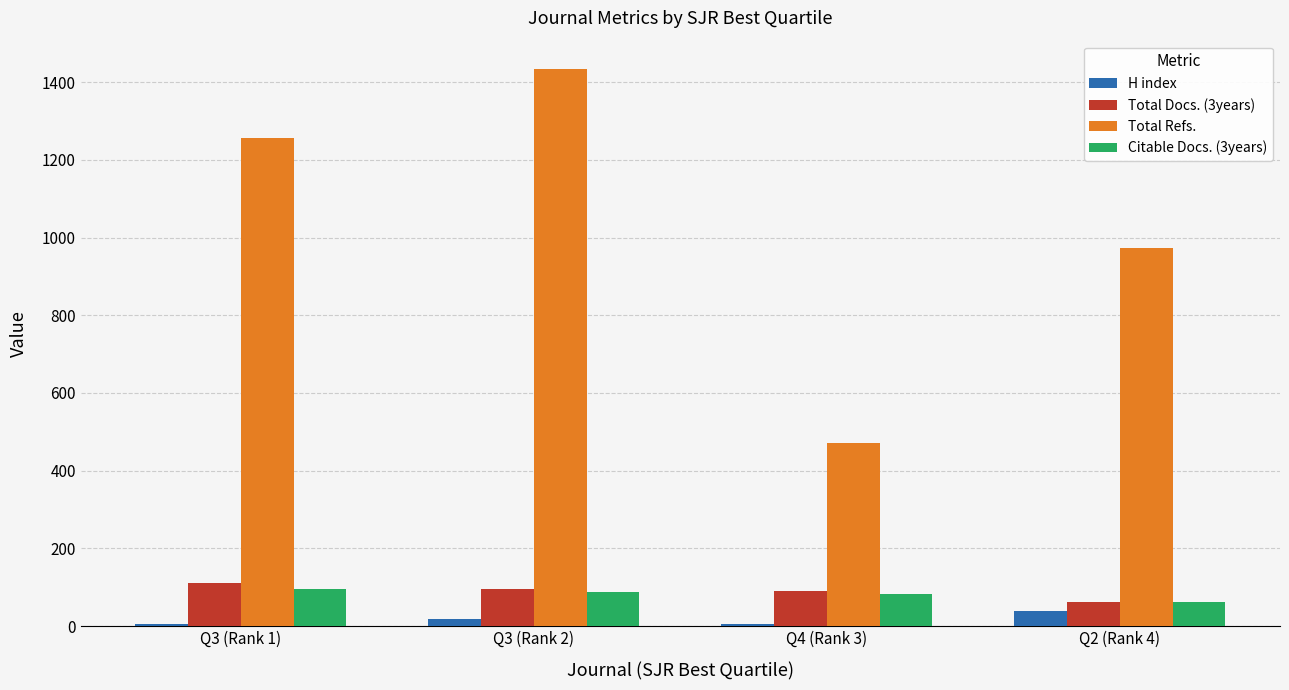

Count the number of data series in this chart.

4